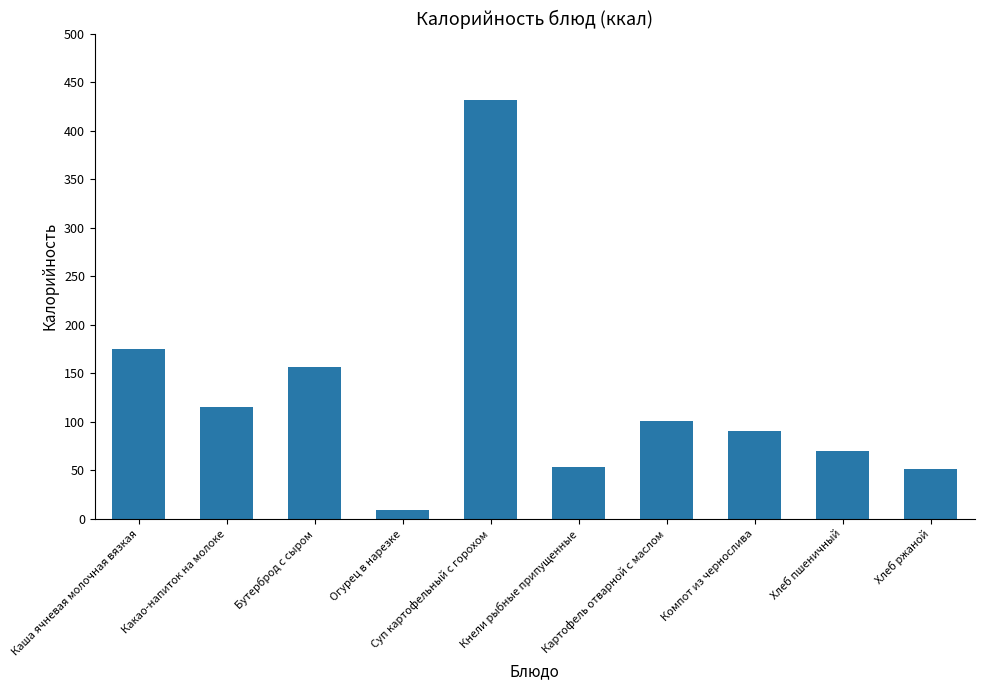

What position from the left is Огурец в нарезке?

4